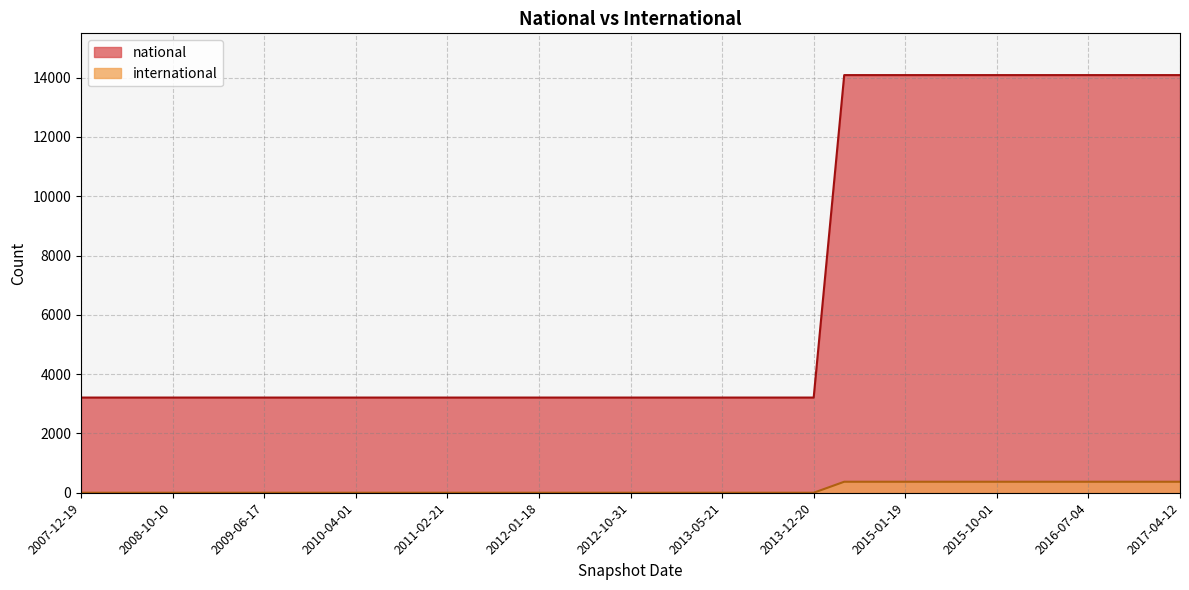

Which series has the widest spread of values?

national